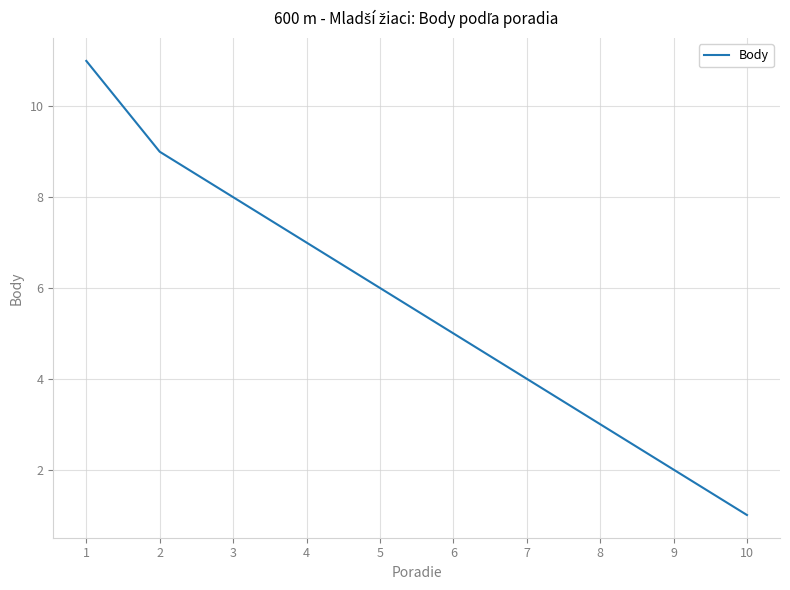

Reading right to left, transcribe all the data shown in this chart.

10=1	9=2	8=3	7=4	6=5	5=6	4=7	3=8	2=9	1=11